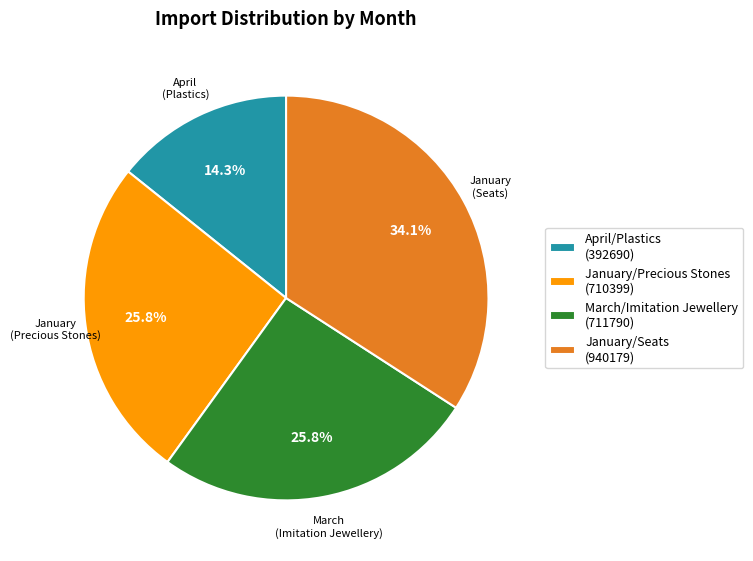

How many slices are in this pie chart?

4